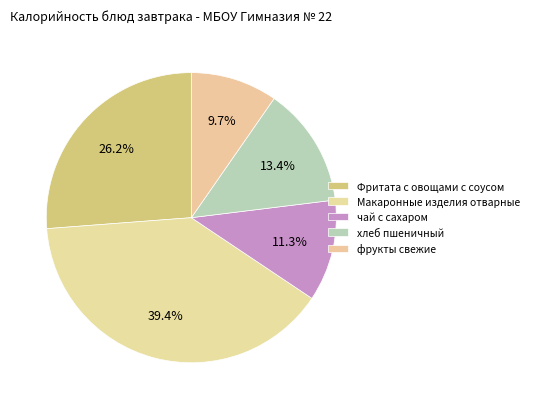

What is the change in value from Макаронные изделия отварные to хлеб пшеничный?

-140